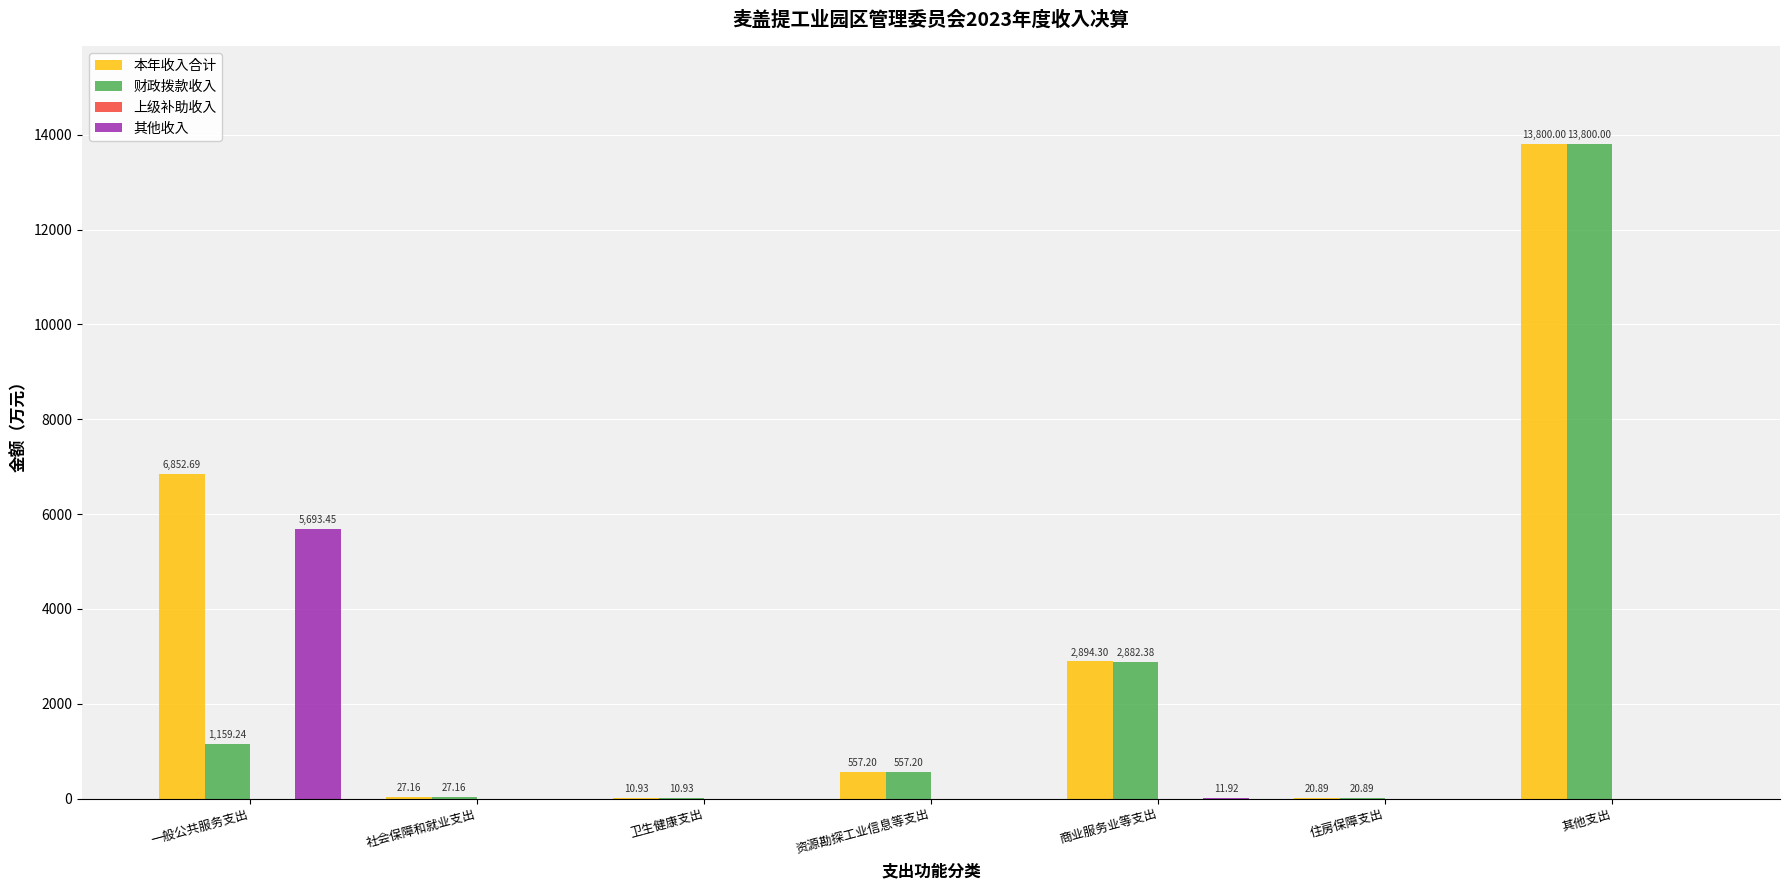

What is the total value across all series at 社会保障和就业支出?

54.3